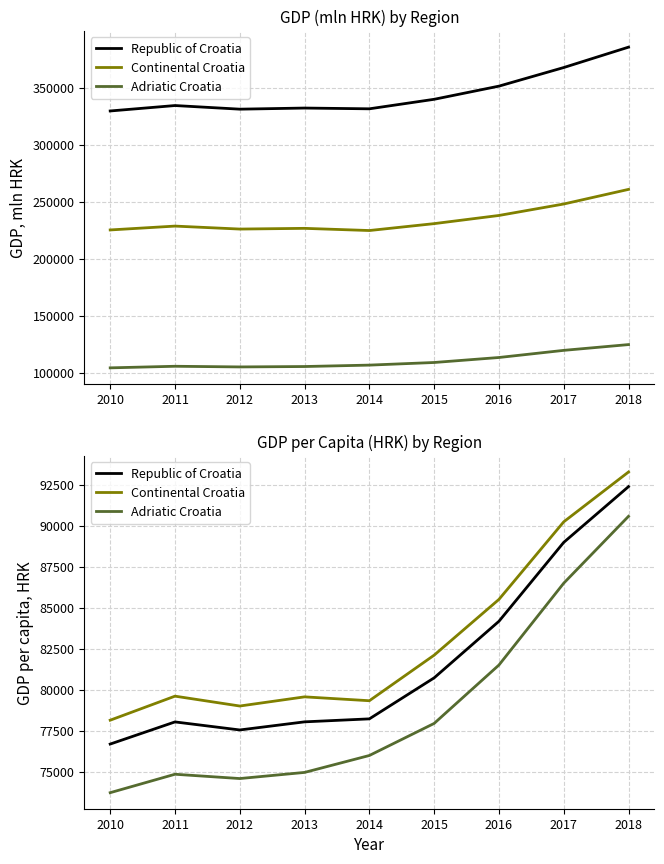

Is it true that Republic of Croatia equals 88986 at 2017?

True